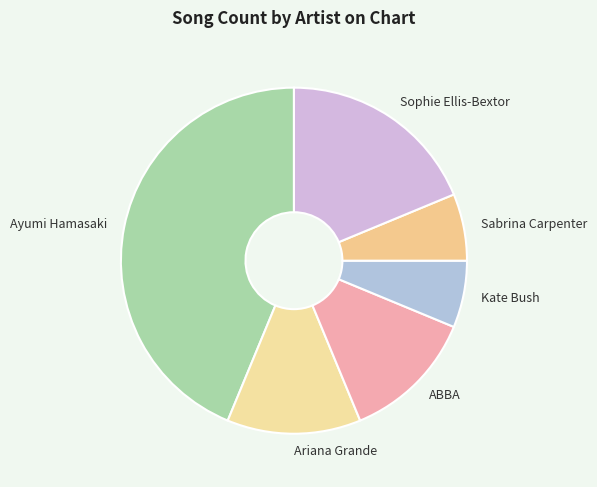

How many segments does this pie chart have?

6